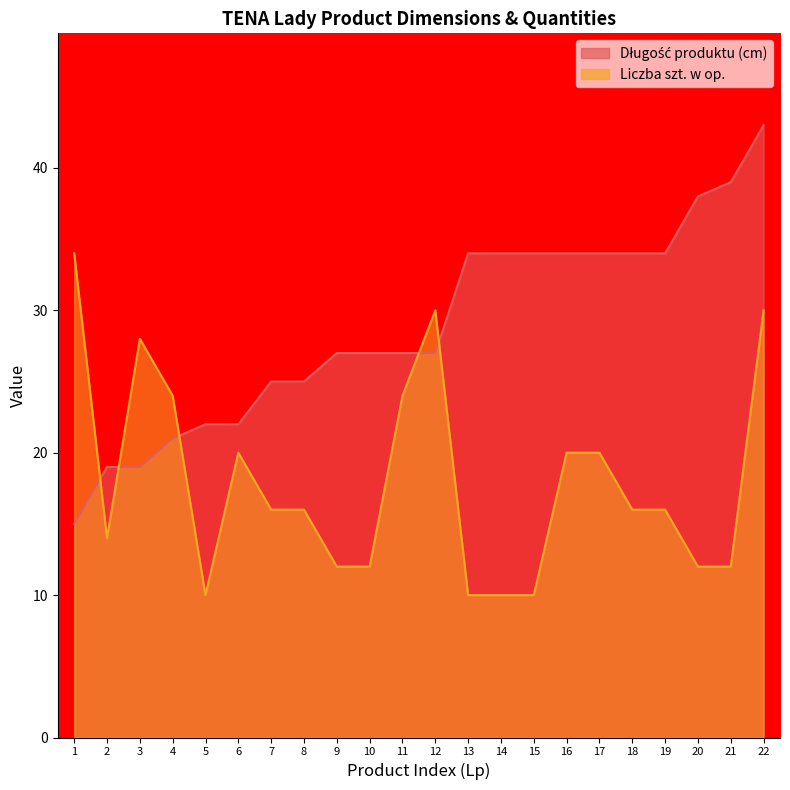

How many lines are shown in the chart?

2